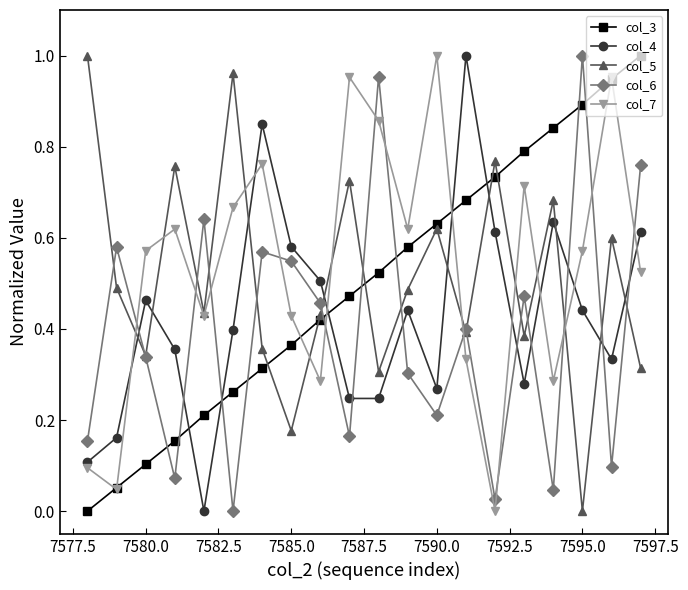

After their last crossing, which series has the higher values: col_6 or col_3?

col_3